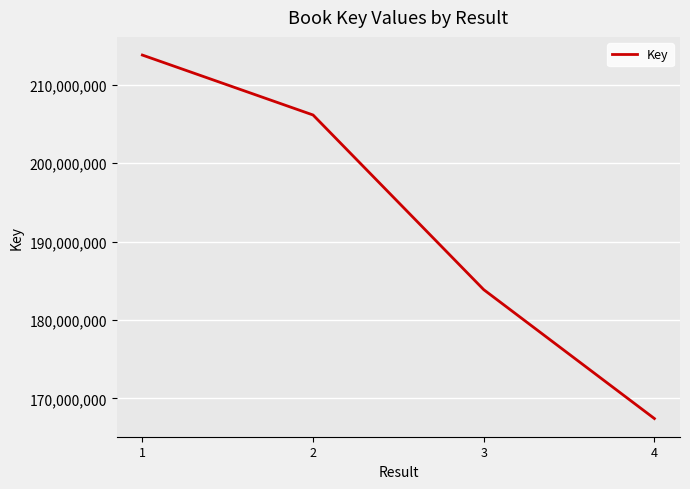

Between 4 and 3, which is larger?

3